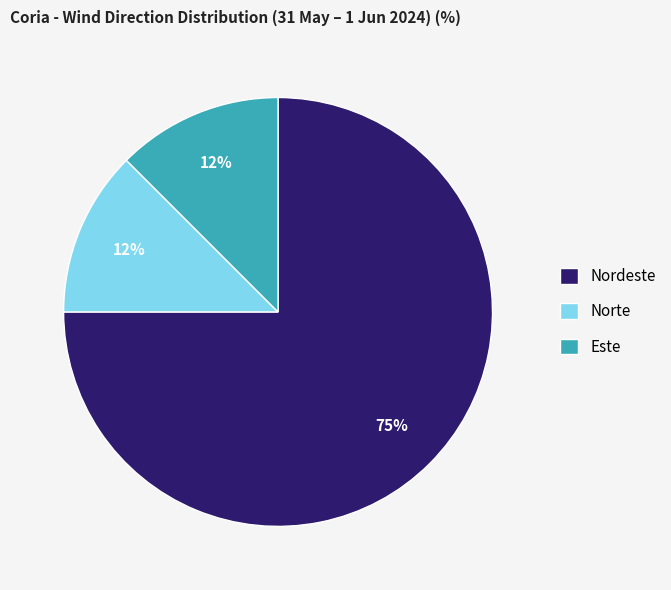

True or false: Este accounts for 1% of the total.

False